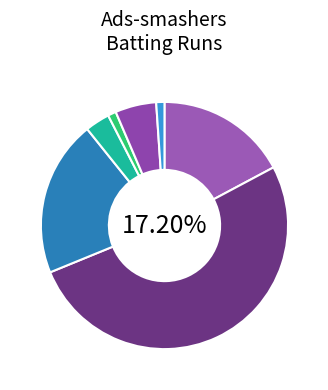

The Rakesh Samudrala slice represents 3% of the pie. True or false?

True